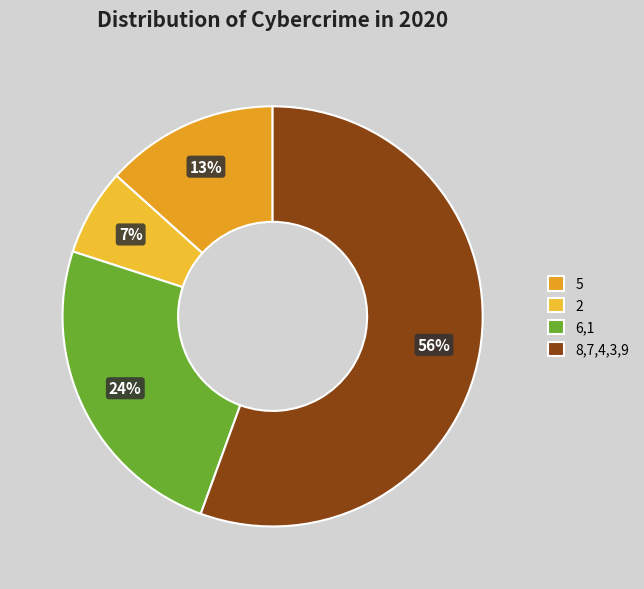

Which category has the smallest portion of the pie?

2